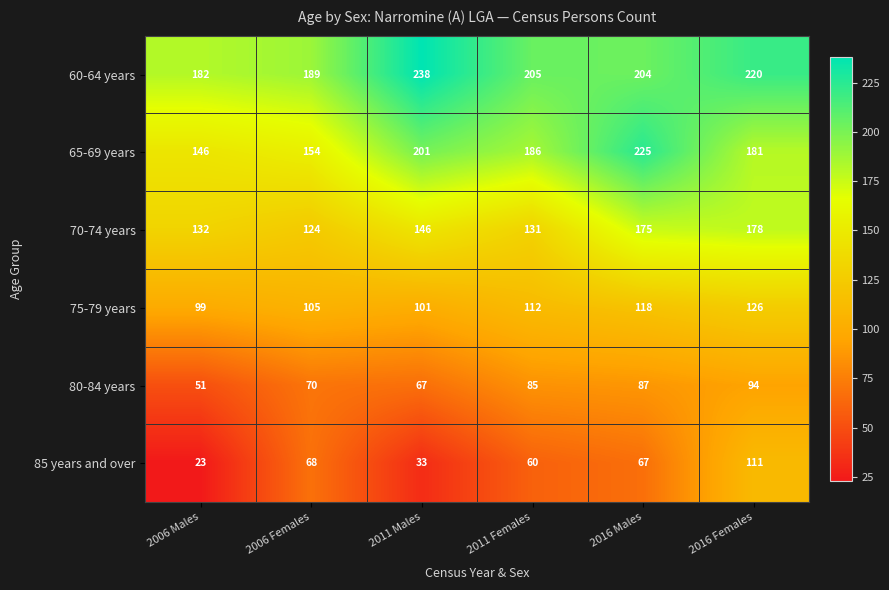

What is the maximum value for 75-79 years?

126